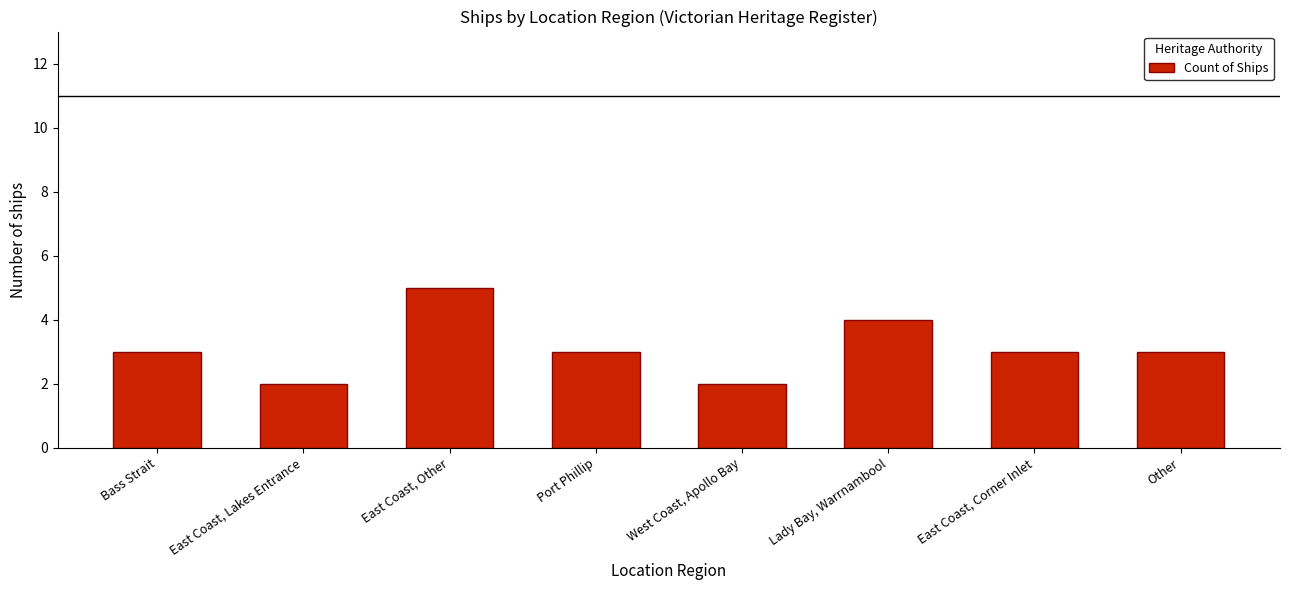

True or false: the data shows 3 at East Coast, Corner Inlet.

True